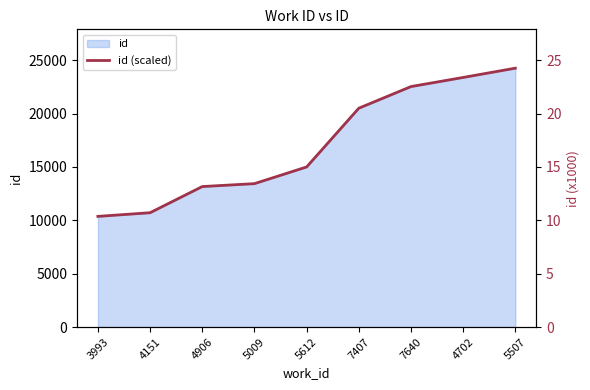

Where is the data nearest to the value 17?

5612